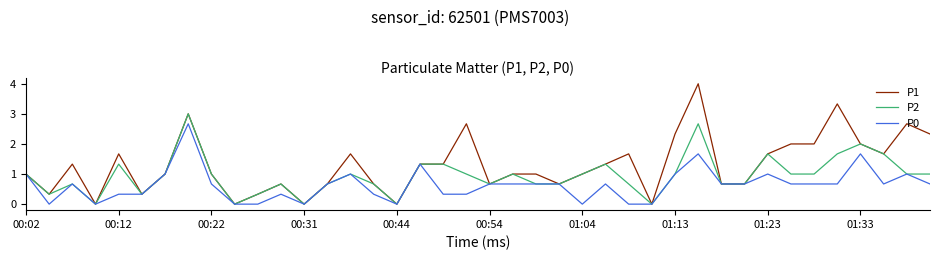

Rank the series by their maximum value, from highest to lowest.

P1, P2, P0